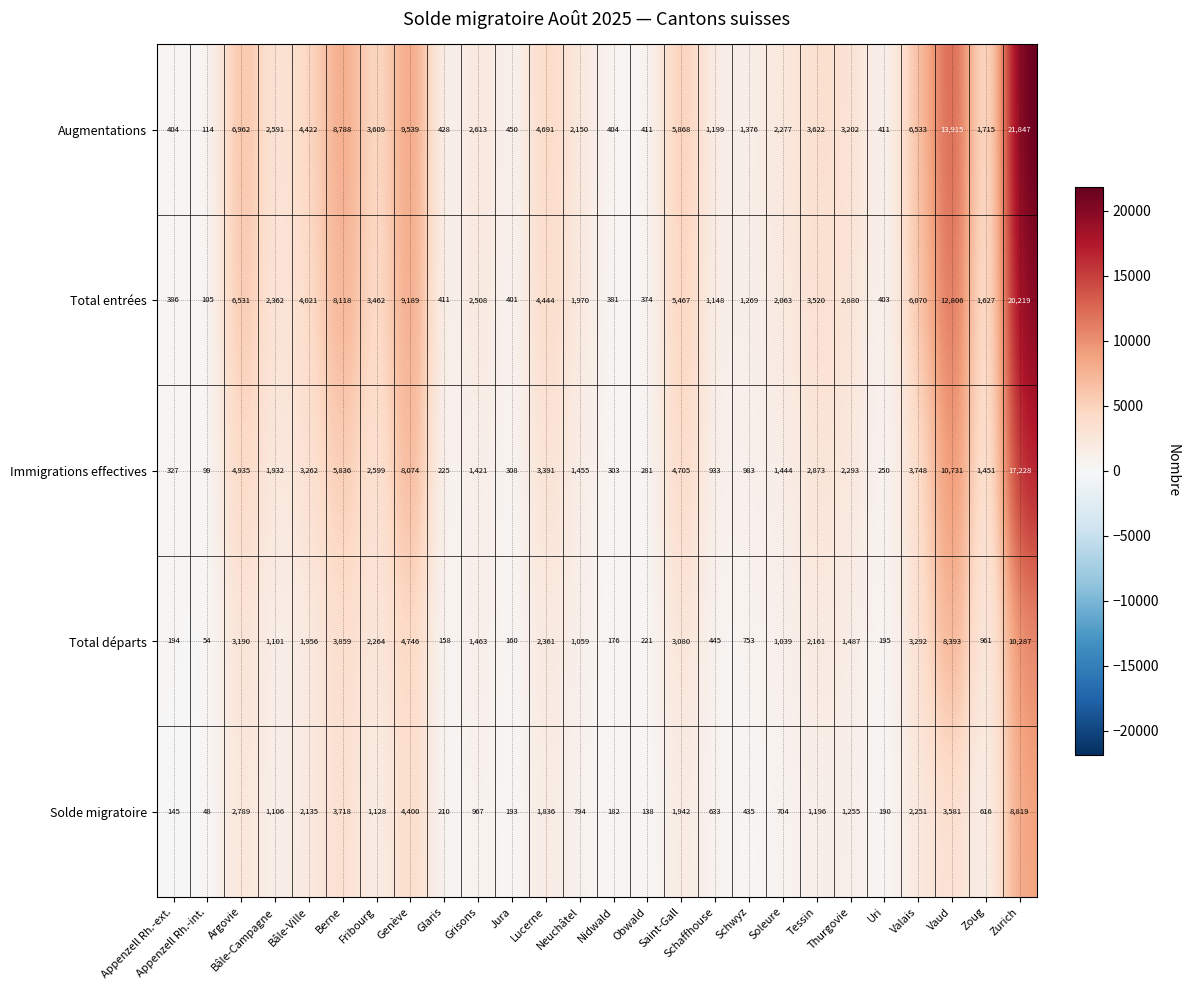

What is the sum of all Solde migratoire values?

41411